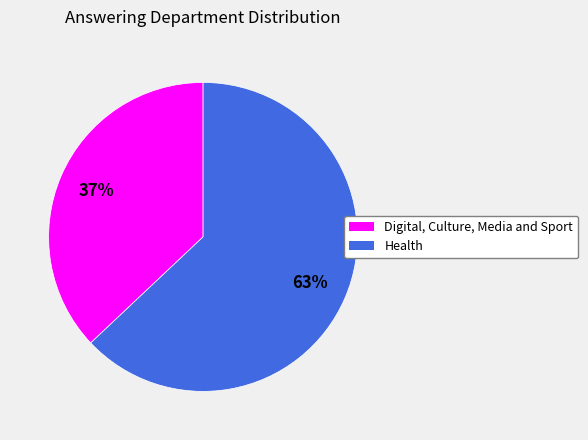

Which category has the biggest portion of the pie?

Health